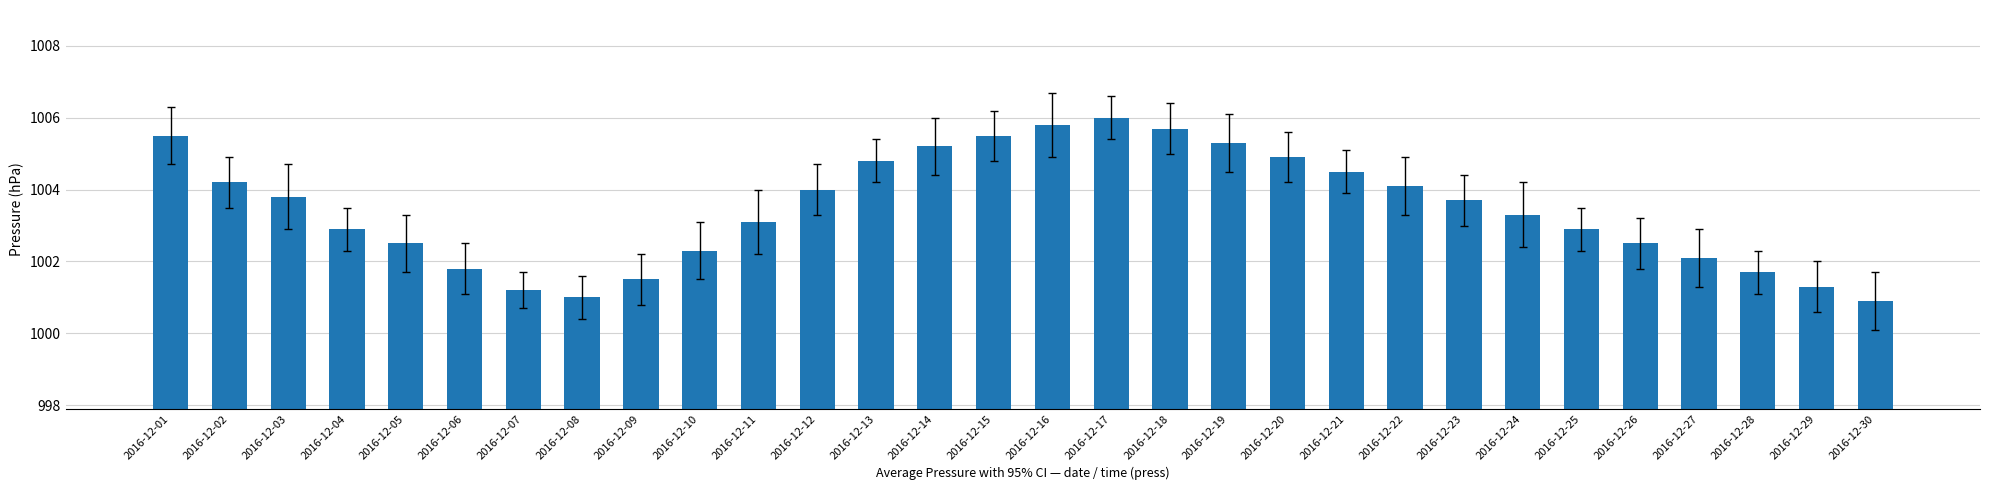

Approximately how many times larger is the value at 2016-12-26 compared to 2016-12-23?

1.0